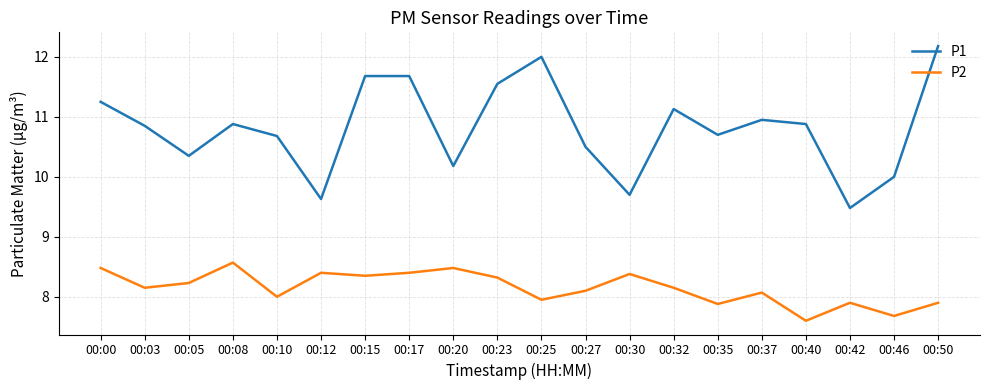

The P1 series shows 17.9 at 00:05. True or false?

False